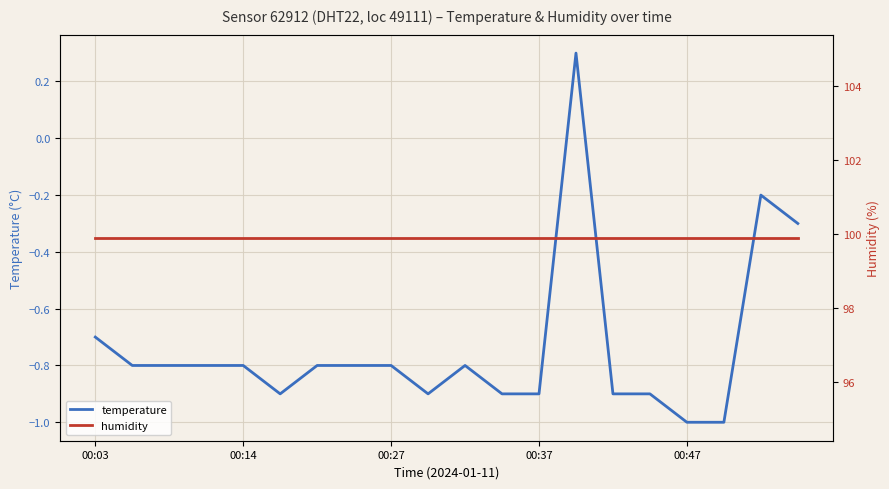

How many interior local peaks does the temperature series have?

3